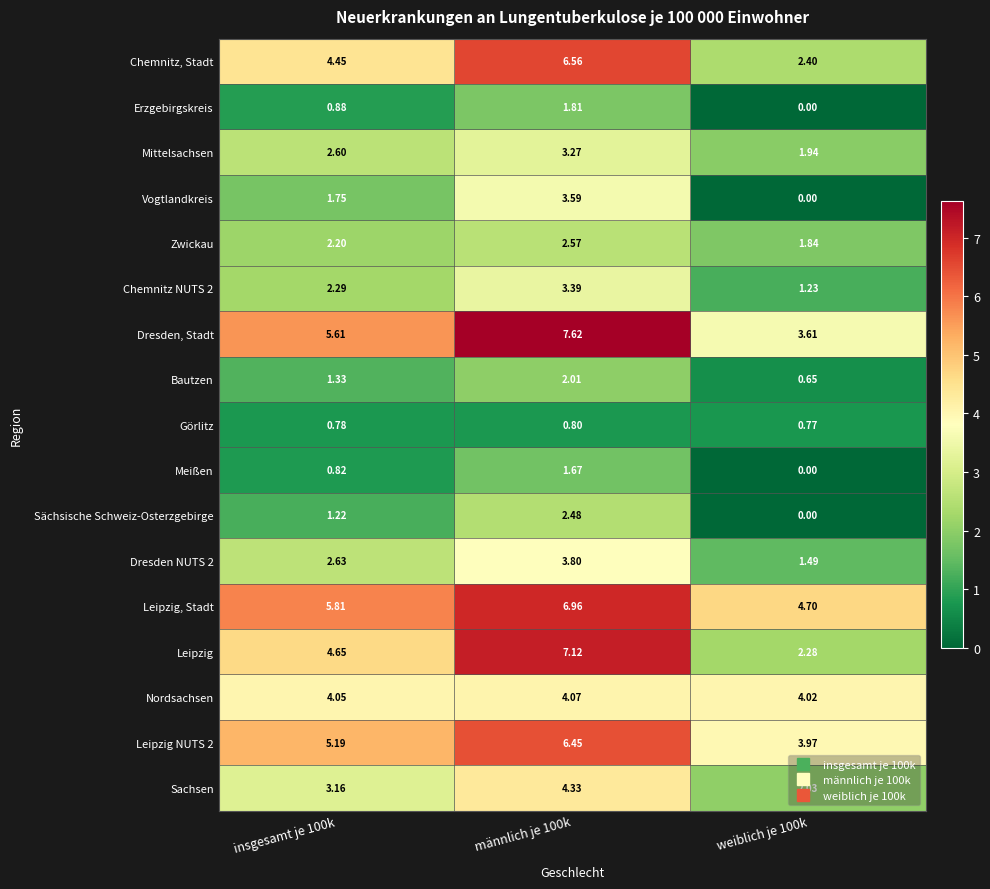

Which series has the largest total across all categories?

Leipzig, Stadt